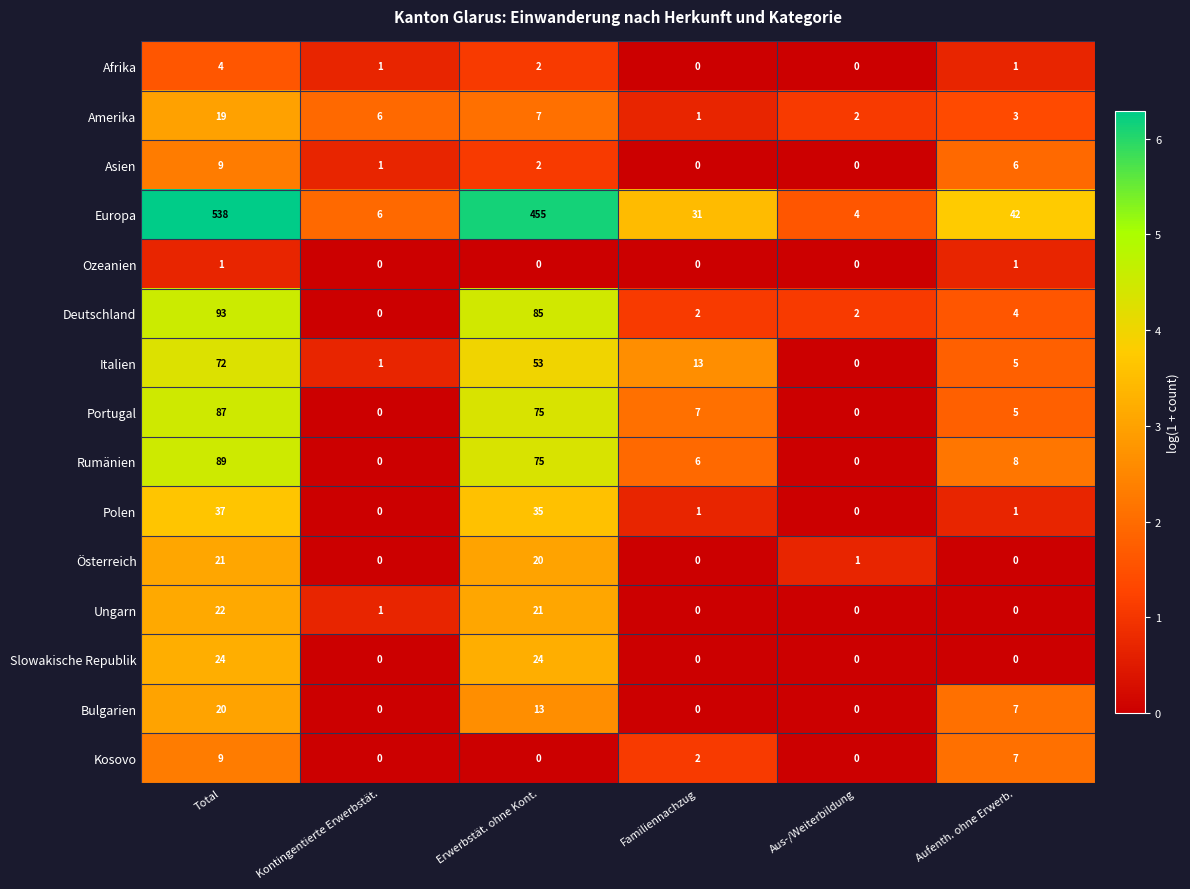

At which category is the sum across all series the highest?

Total